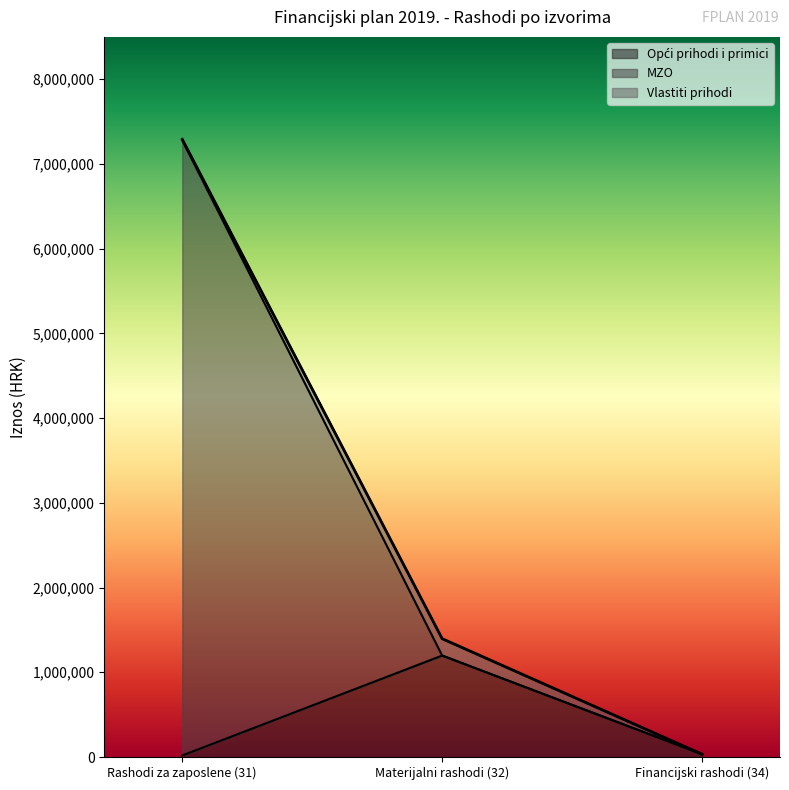

At which category is the sum across all series the highest?

Rashodi za zaposlene (31)